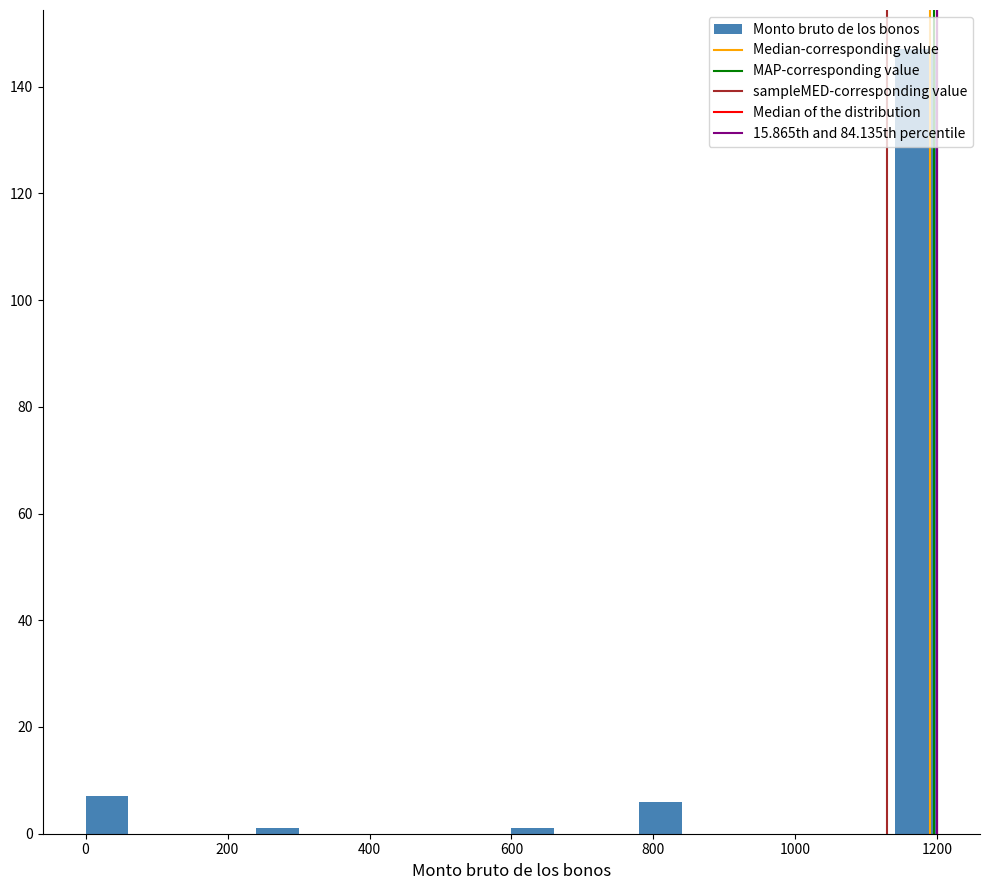

Read against the x-axis, roughly where is the centre of the tallest bar?

1180